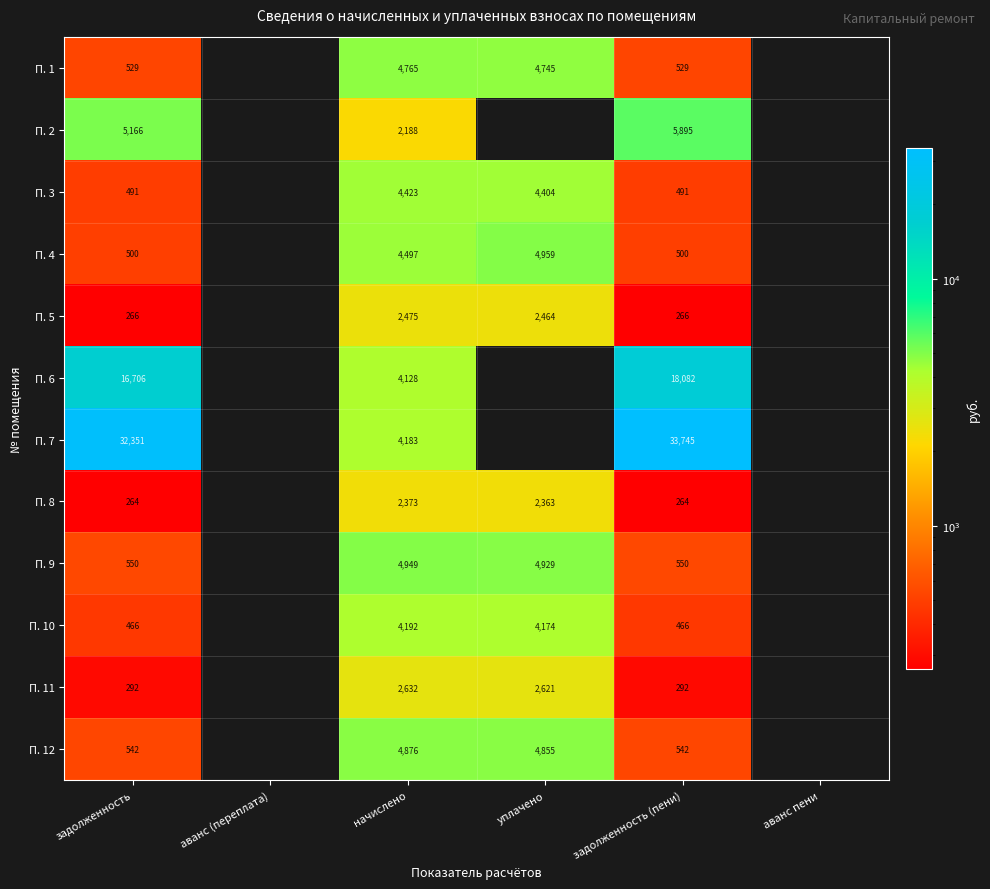

What is the greatest value displayed?

33744.9